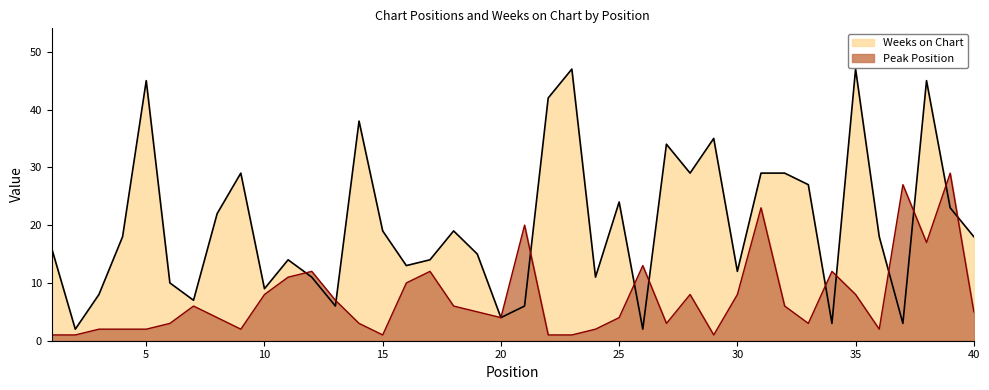

What are all the series names shown in the legend?

Weeks on Chart, Peak Position